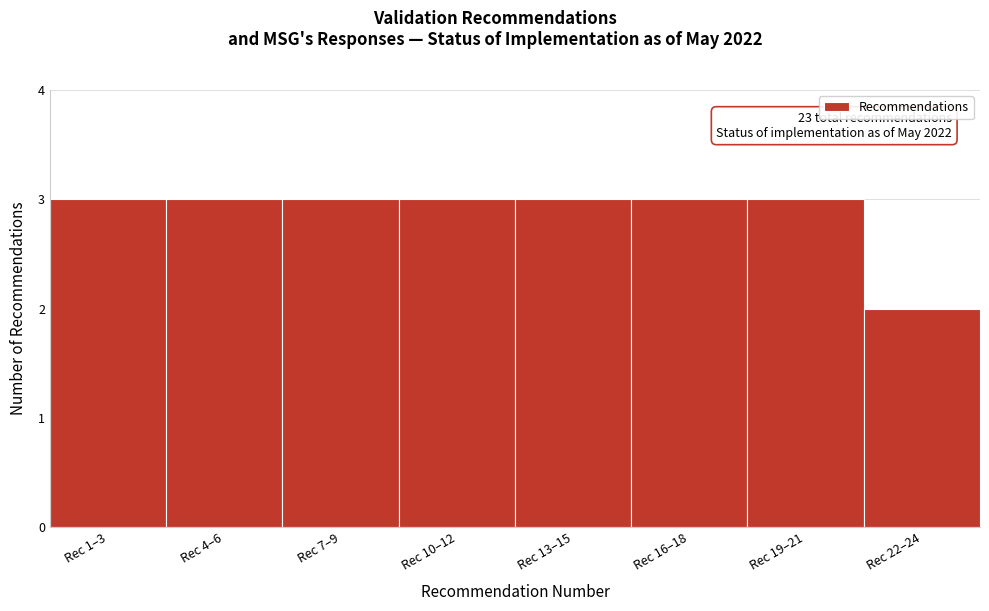

Reading left to right, list all the values displayed in this chart.

3	3	3	3	3	3	3	2